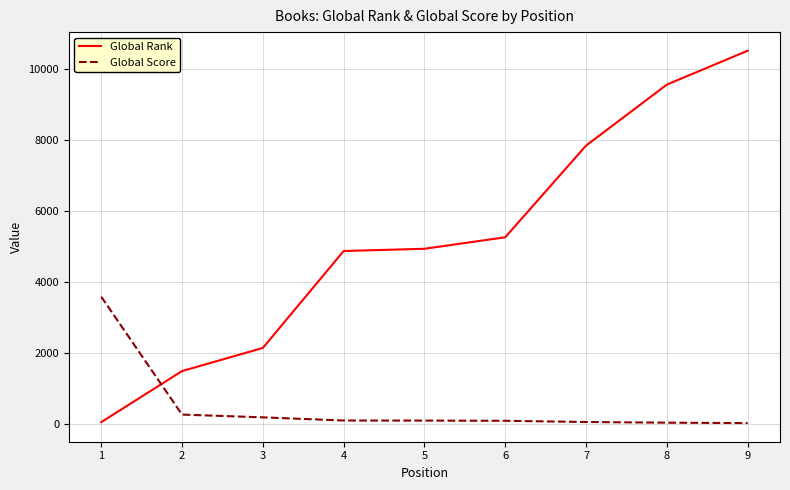

Is it true that Global Score equals 13 at 9?

True